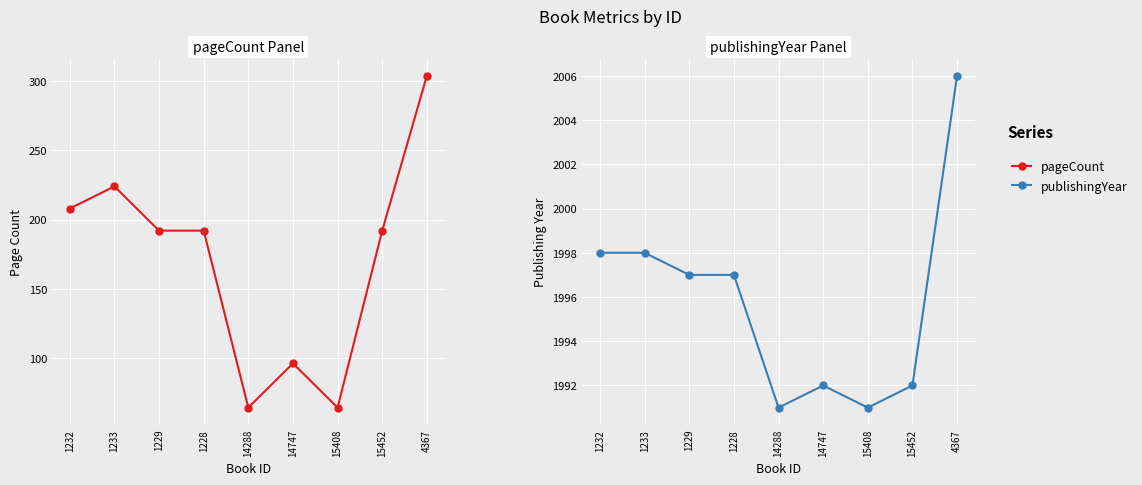

Is this an area chart (filled region under the line)?

No